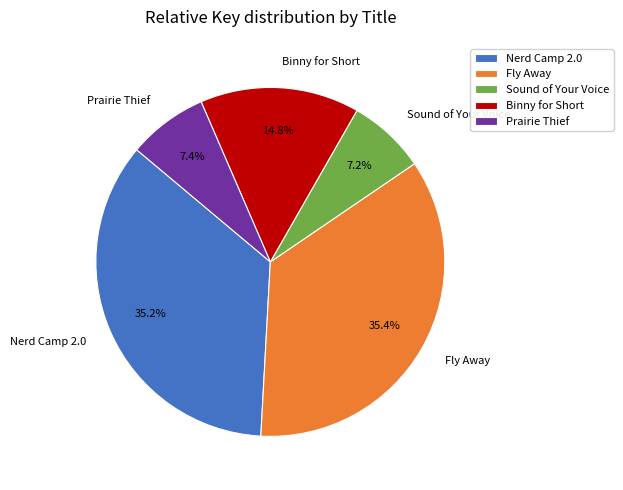

To the nearest percent, what is the difference between the largest and smallest slice percentages?

28%